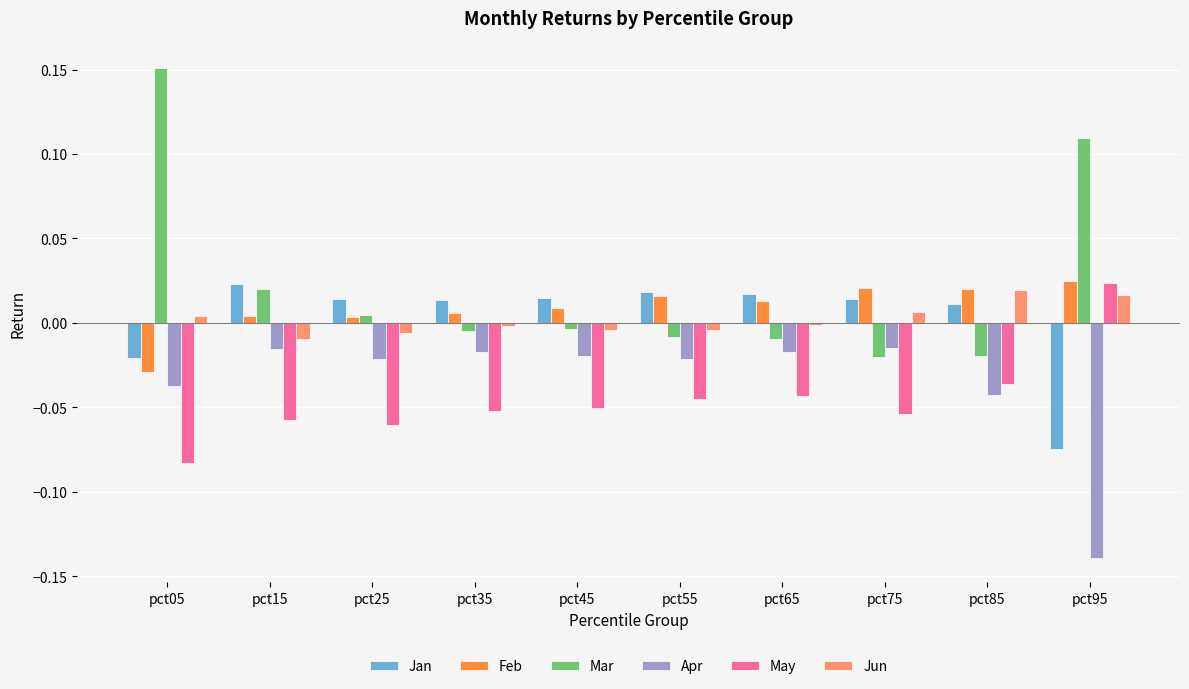

Which series has the largest total across all categories?

Mar